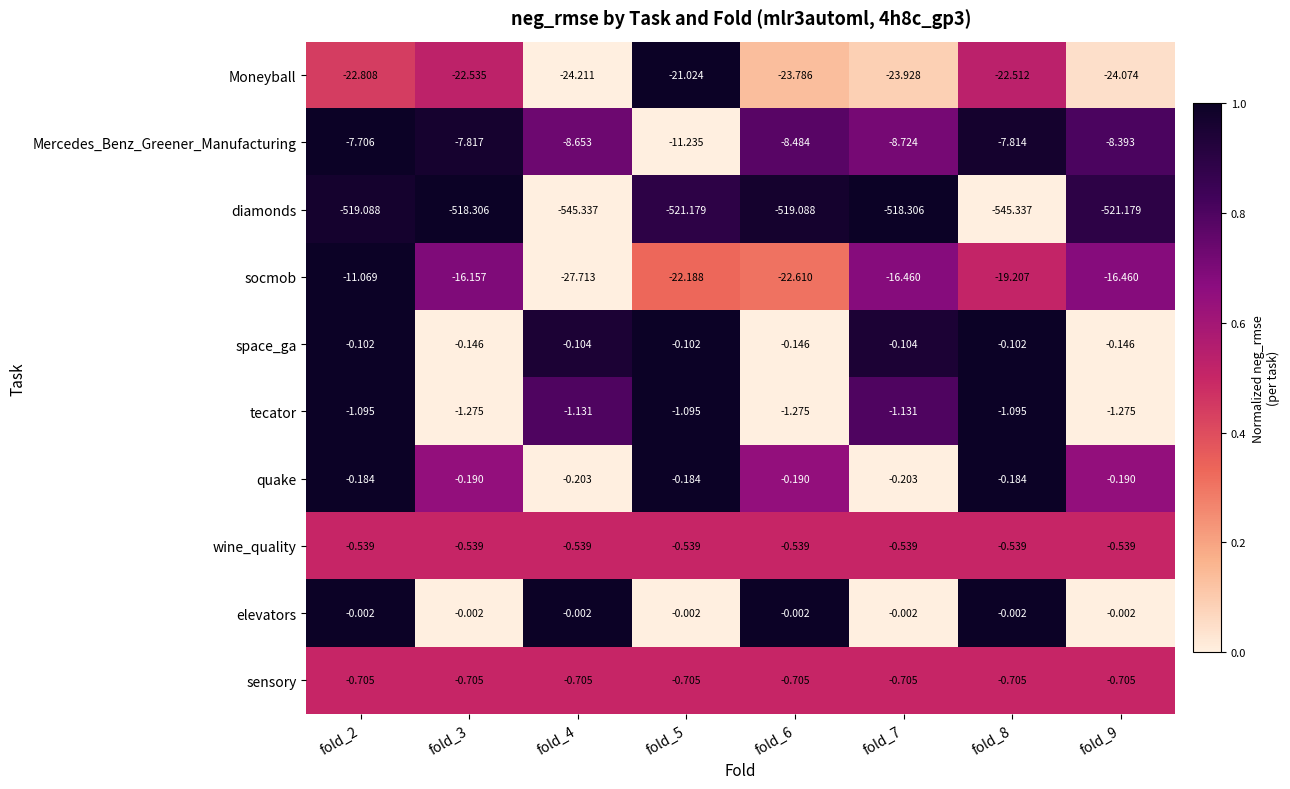

Which series has the largest range (max minus min)?

diamonds